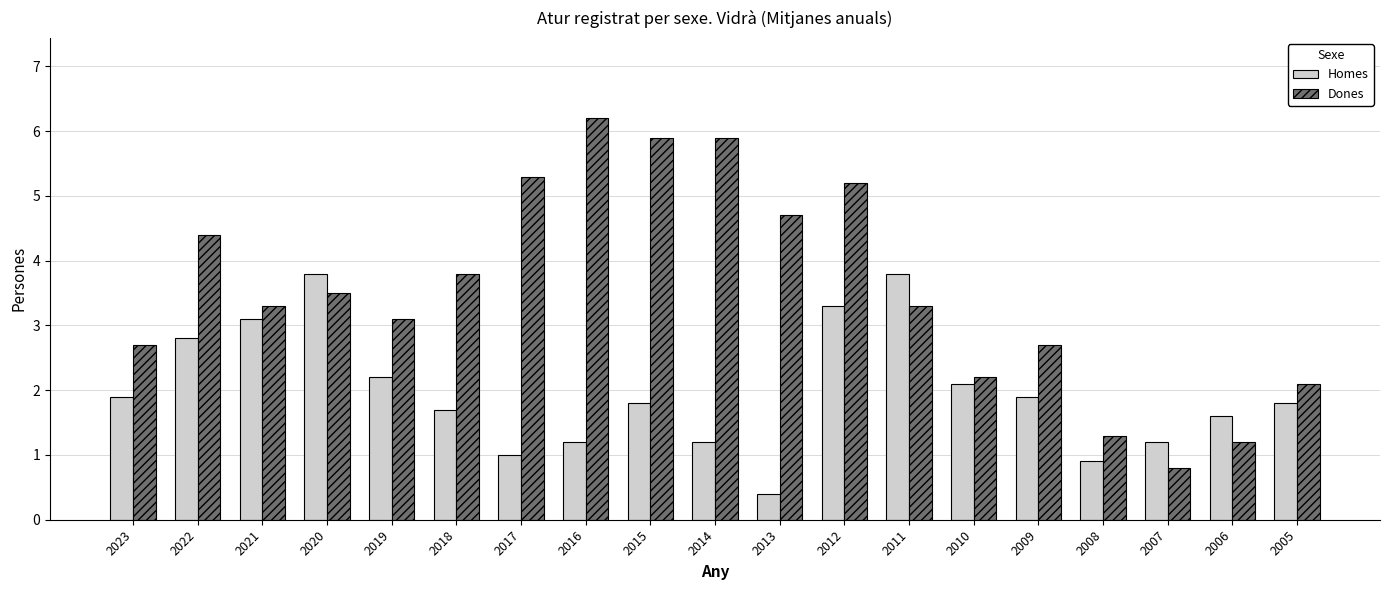

List the series in order of their overall mean, highest first.

Dones, Homes